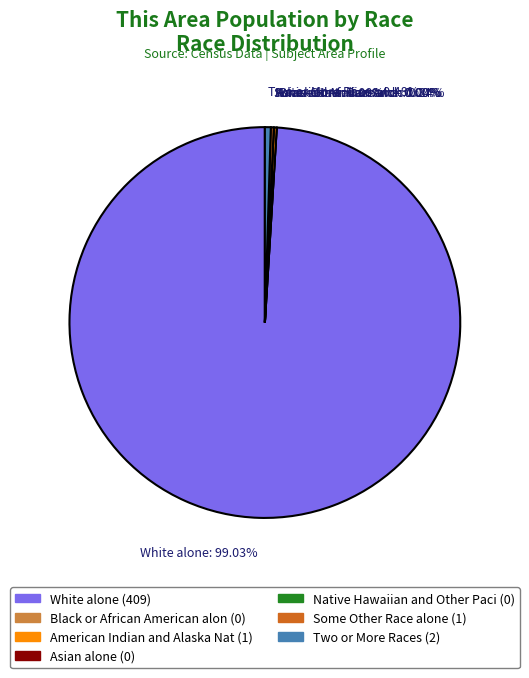

True or false: Black or African American alone accounts for 1% of the total.

False